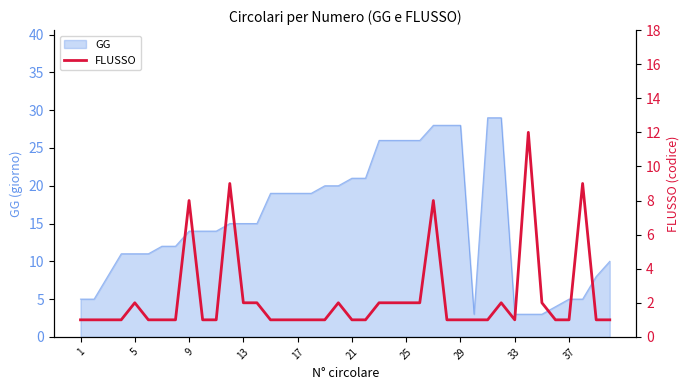

How many points are lower than both their immediate neighbors (excluding endpoints)?

1